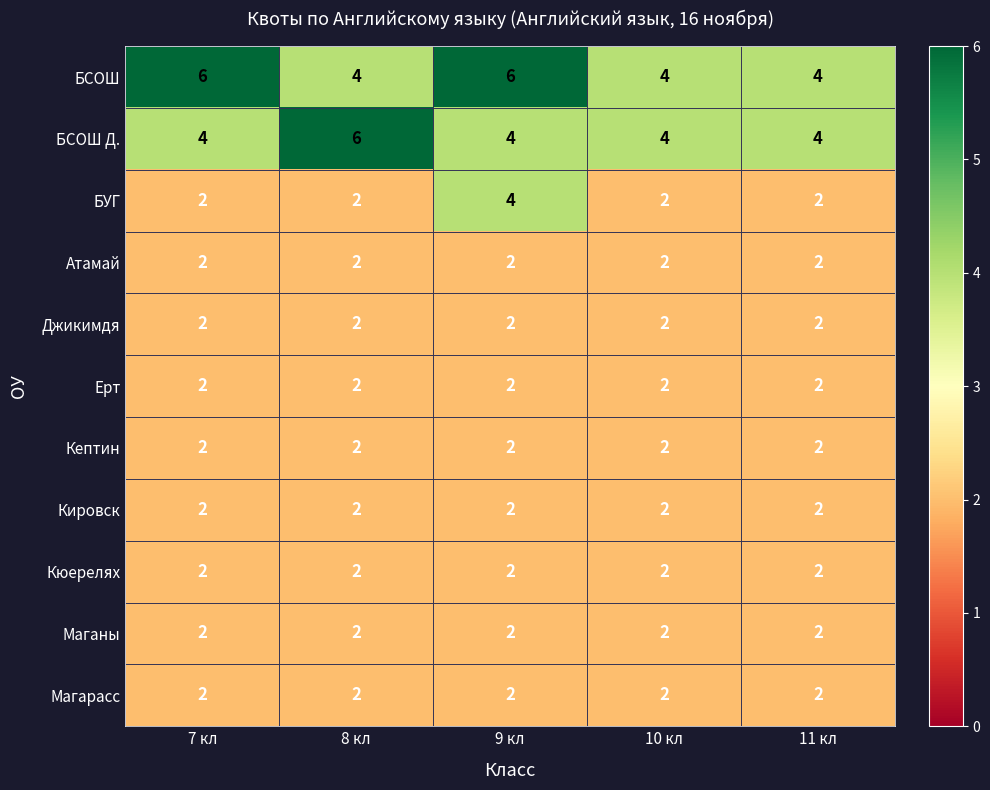

What is the difference between the highest and lowest values at 9 кл?

4